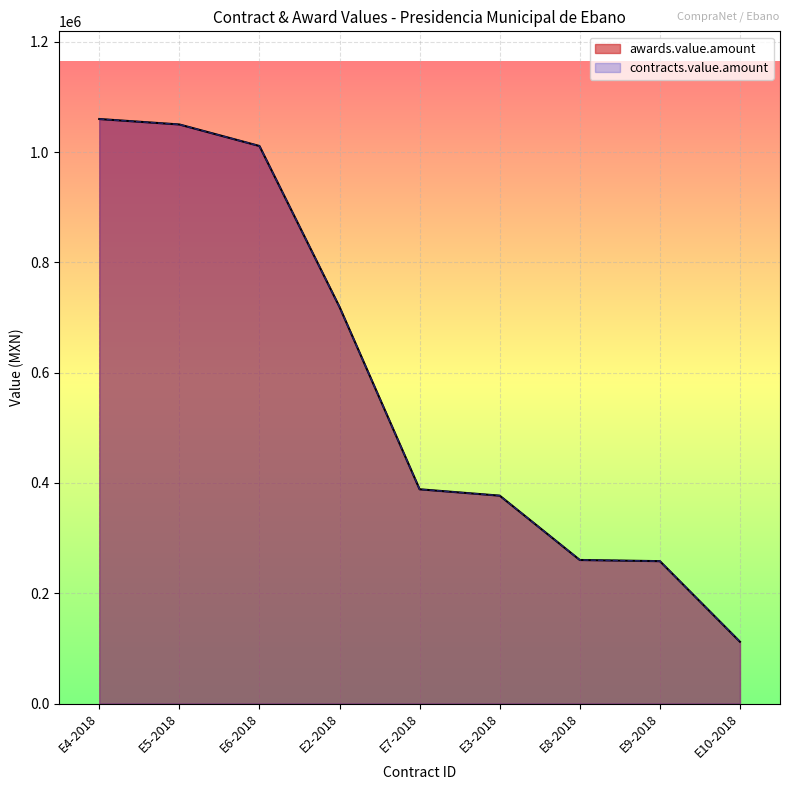

True or false: awards.value.amount and contracts.value.amount intersect in this chart.

False